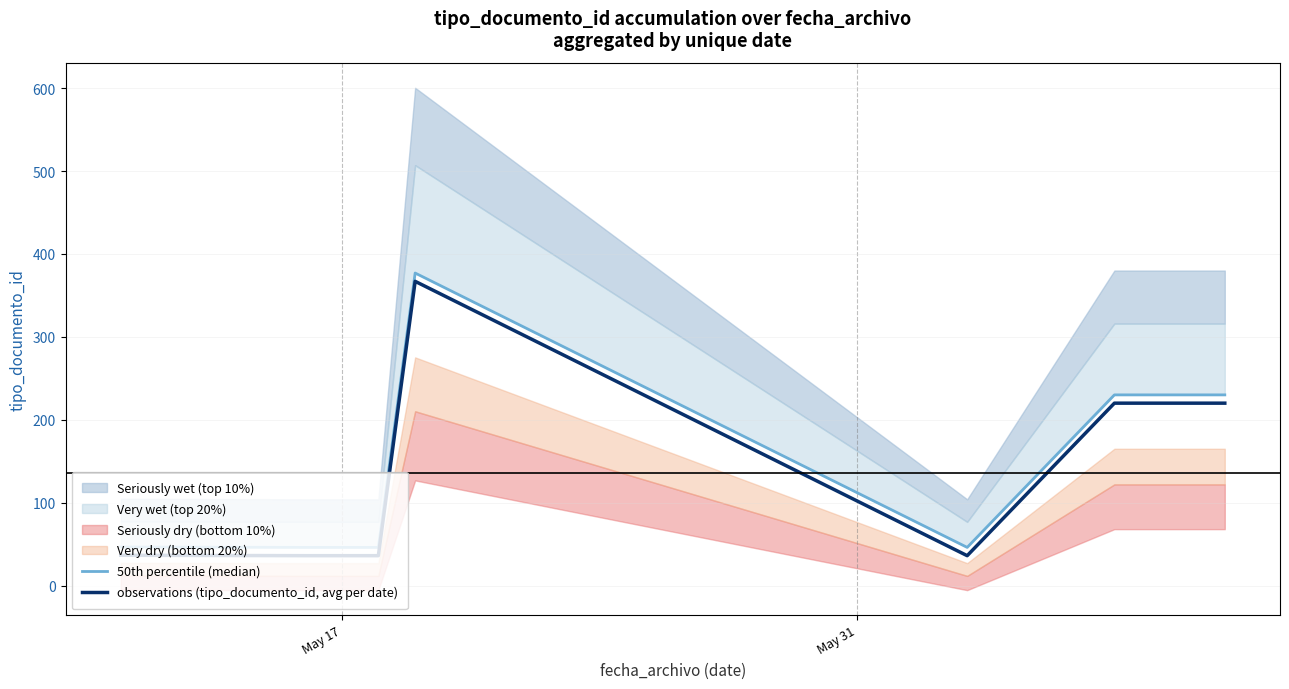

What is the maximum value for observations (tipo_documento_id, avg per date)?

367.0